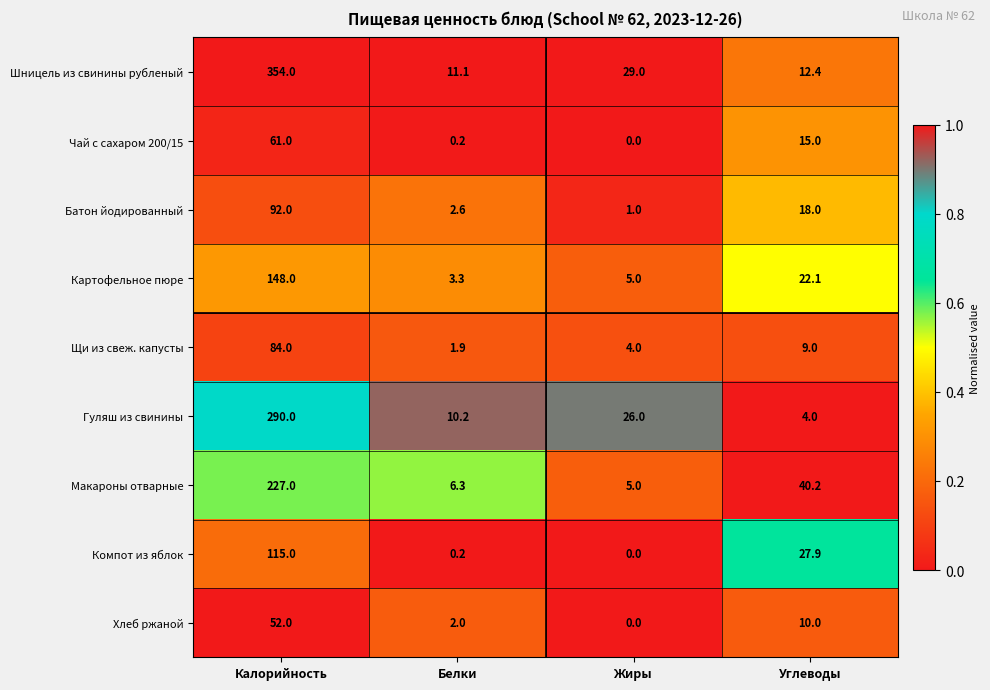

True or false: Гуляш из свинины has a value of 34.8 at Жиры.

False